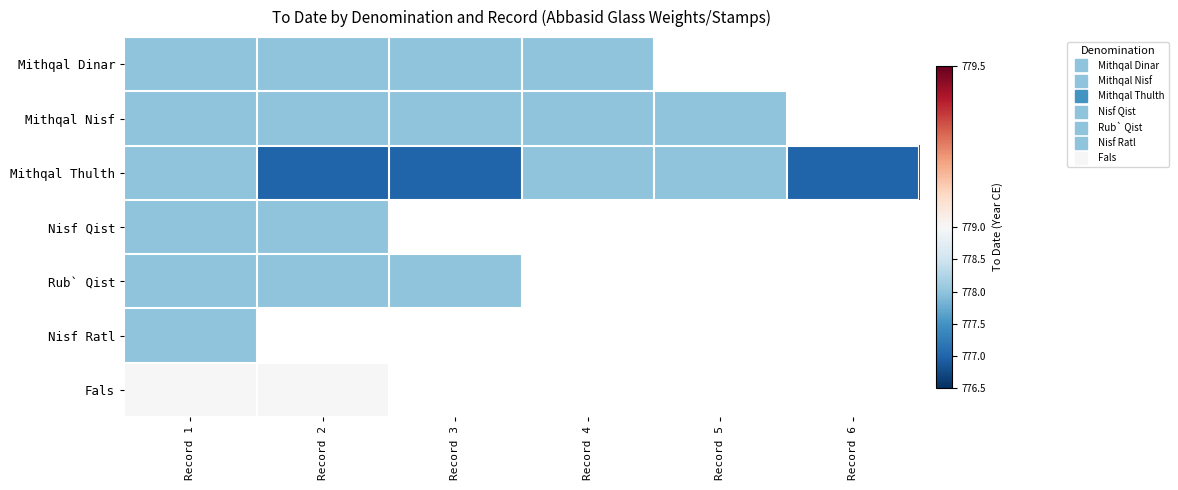

What is the sum of the Mithqal Nisf values at Record 1 and Record 3?

1556.0